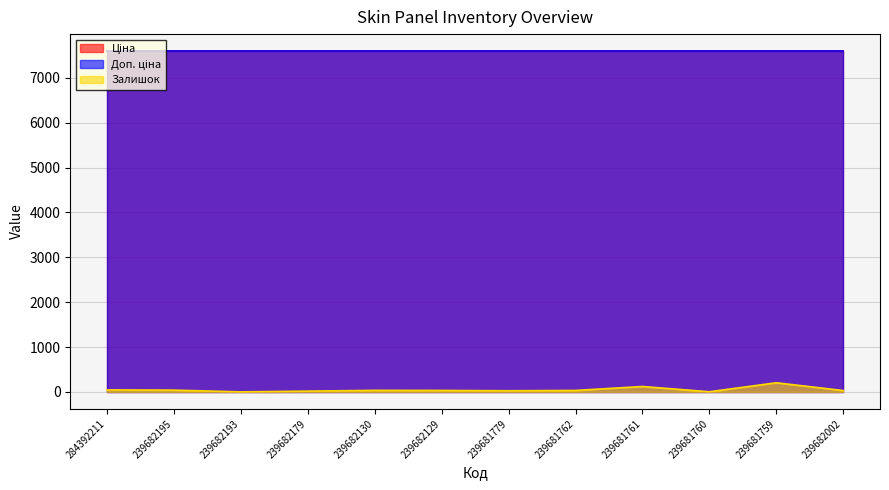

Reading left to right, transcribe all the data shown in this chart.

Ціна: 7596.5	7596.5	7596.5	7596.5	7596.5	7596.5	7596.5	7596.5	7596.5	7596.5	7596.5	7596.5
Доп. ціна: 7596.5	7596.5	7596.5	7596.5	7596.5	7596.5	7596.5	7596.5	7596.5	7596.5	7596.5	7596.5
Залишок: 44.0	39.0	0.0	17.0	34.0	32.0	25.0	32.0	120.0	3.0	203.0	30.0